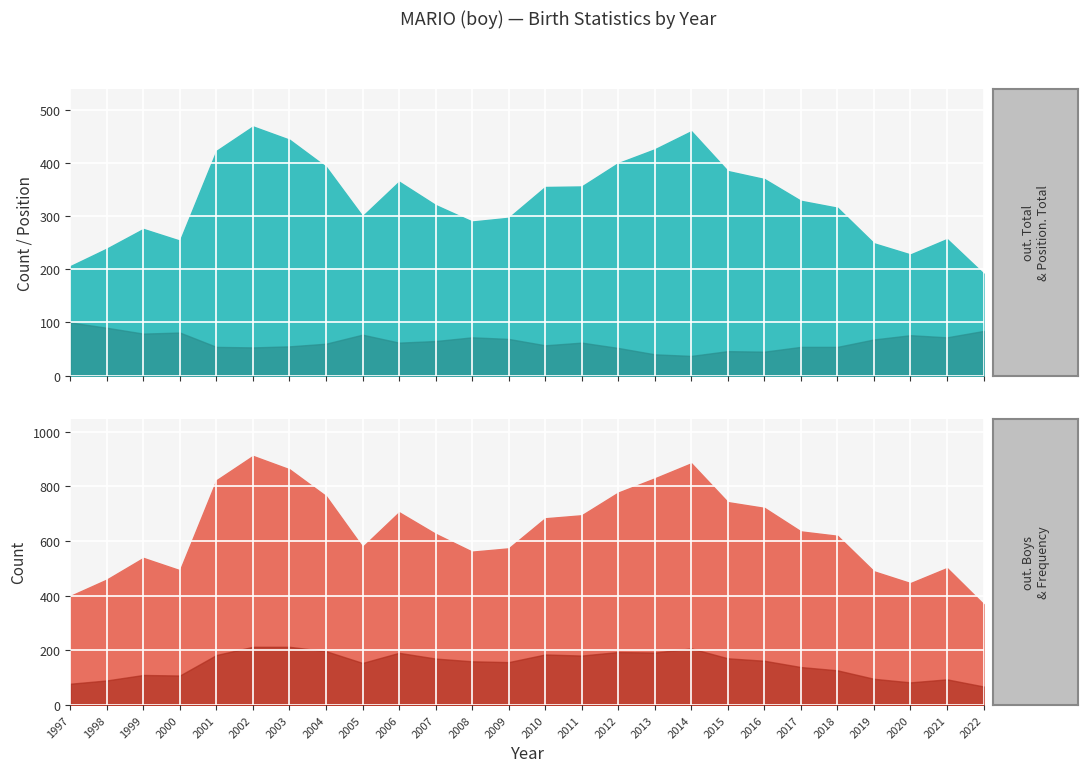

True or false: Position. Total and out. Total cross at least once.

False